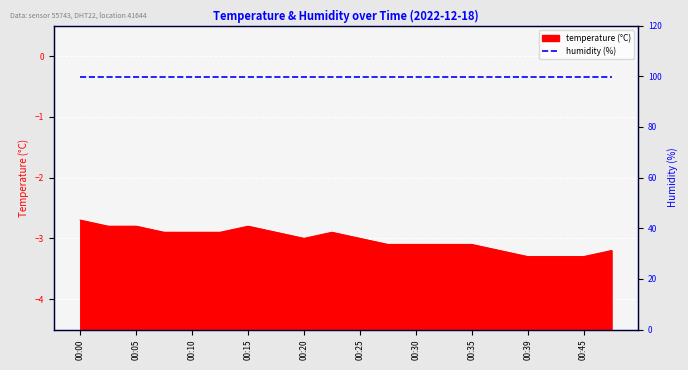

Reading left to right, what are all the values shown in this chart?

00:00=-2.7	00:03=-2.8	00:05=-2.8	00:08=-2.9	00:10=-2.9	00:13=-2.9	00:15=-2.8	00:18=-2.9	00:20=-3.0	00:22=-2.9	00:25=-3.0	00:27=-3.1	00:30=-3.1	00:32=-3.1	00:35=-3.1	00:37=-3.2	00:39=-3.3	00:42=-3.3	00:45=-3.3	00:47=-3.2